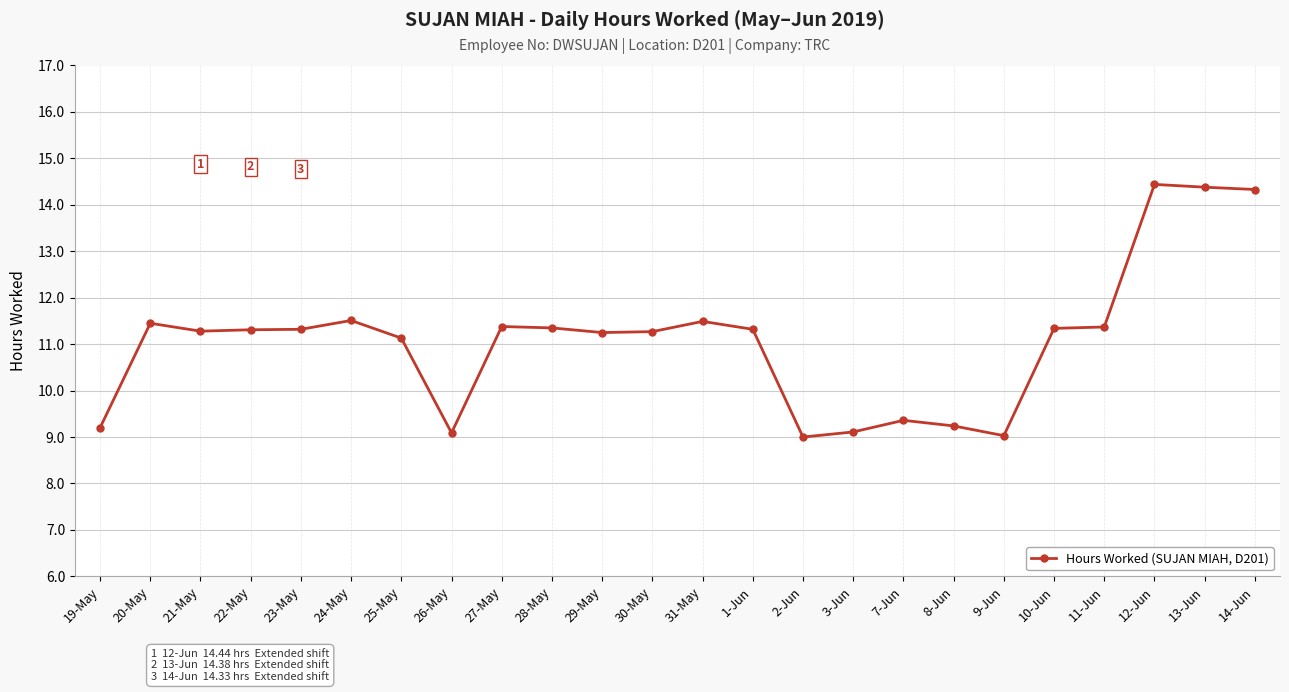

What position from the right is 2-Jun?

10